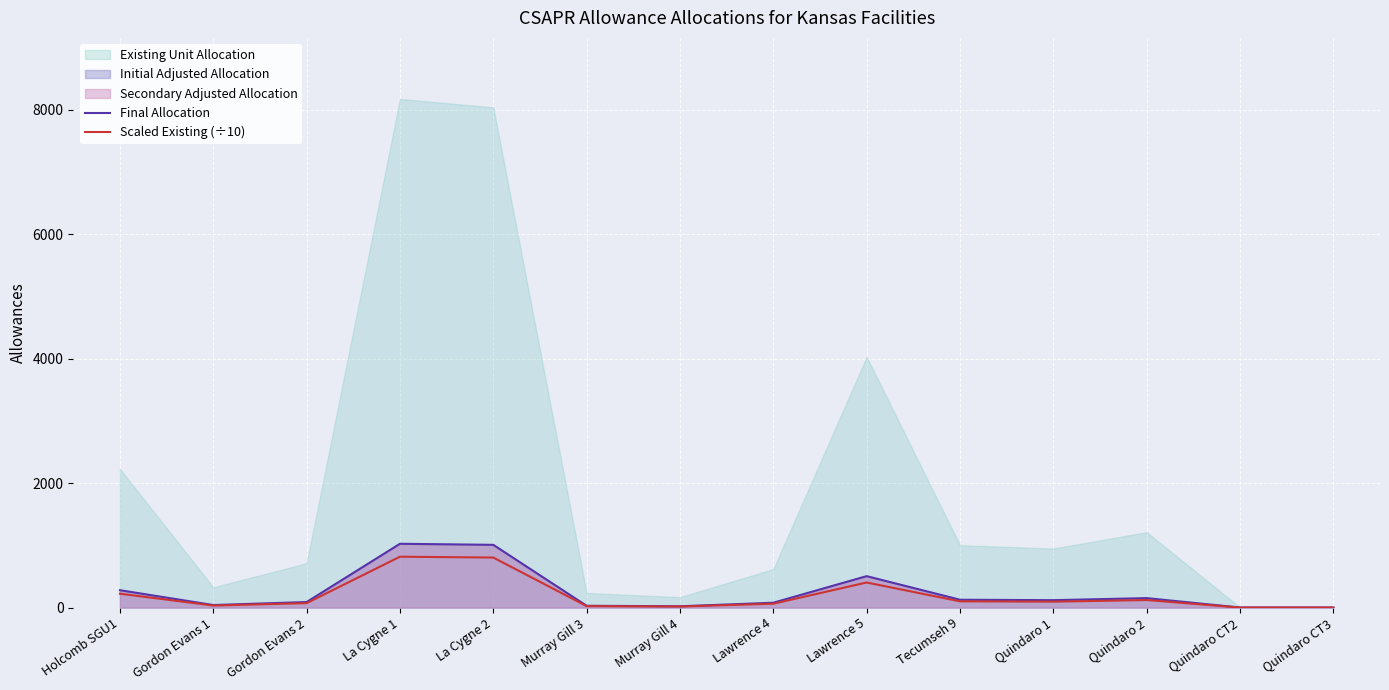

What is the label of the 13th point from the left?

Quindaro CT2